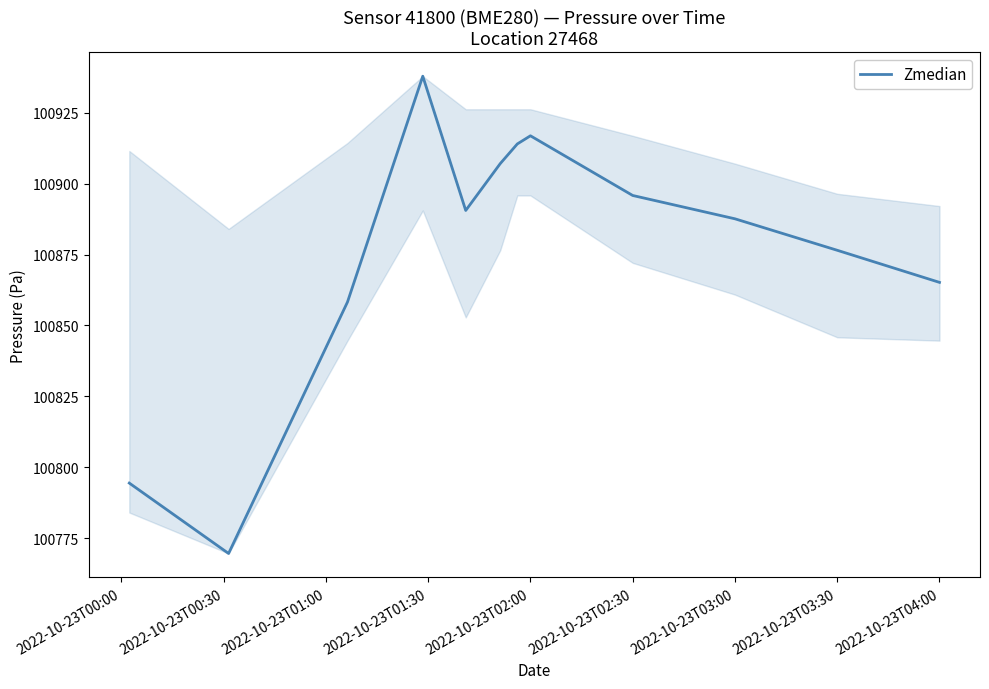

What is the smallest value displayed?

100769.7